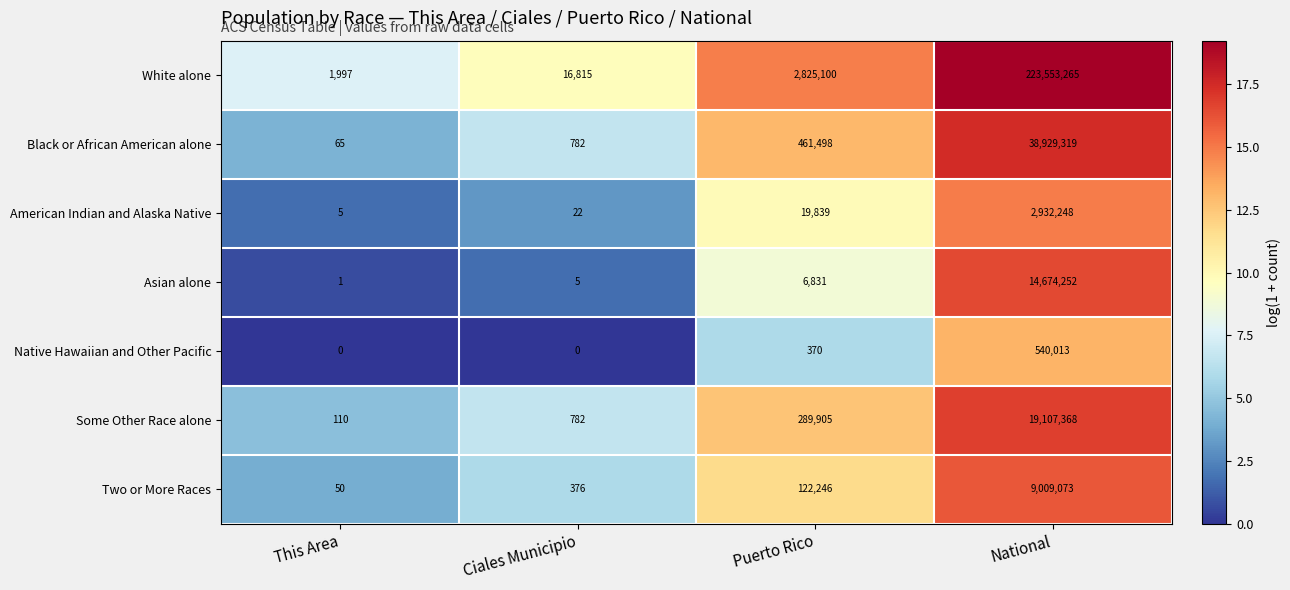

How many series are shown in this chart?

7